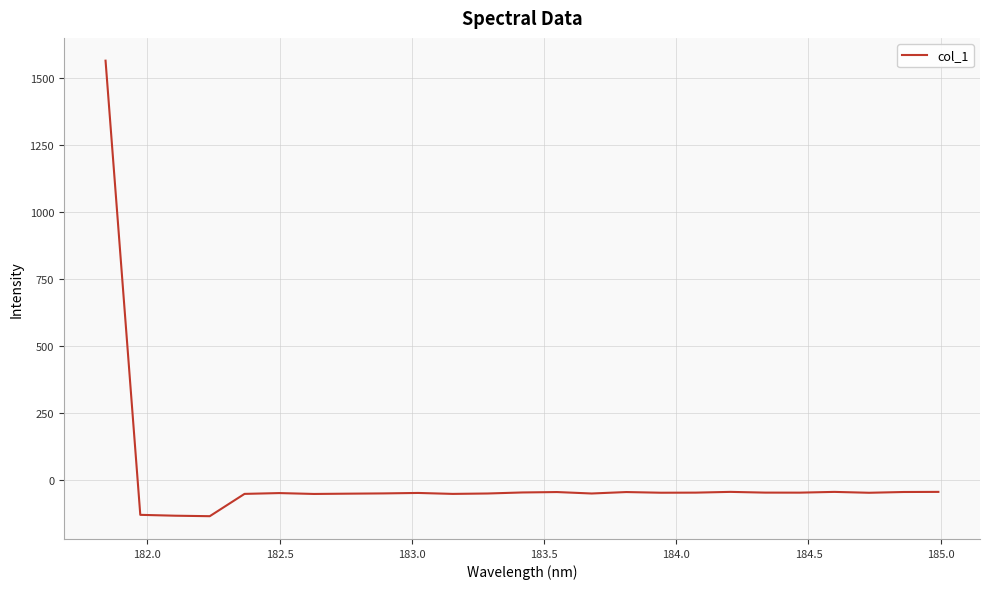

What is the maximum value shown in the chart?

1563.7